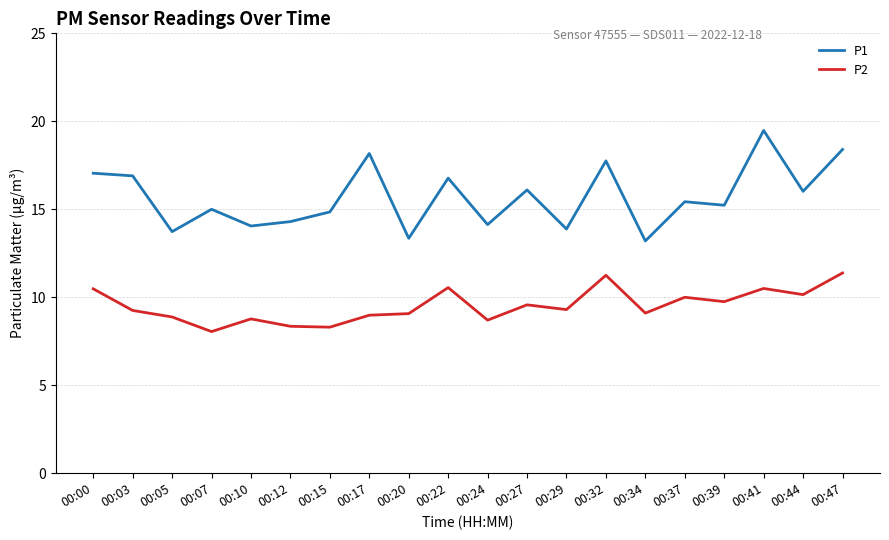

Rank the series at 00:17 from highest to lowest value.

P1, P2